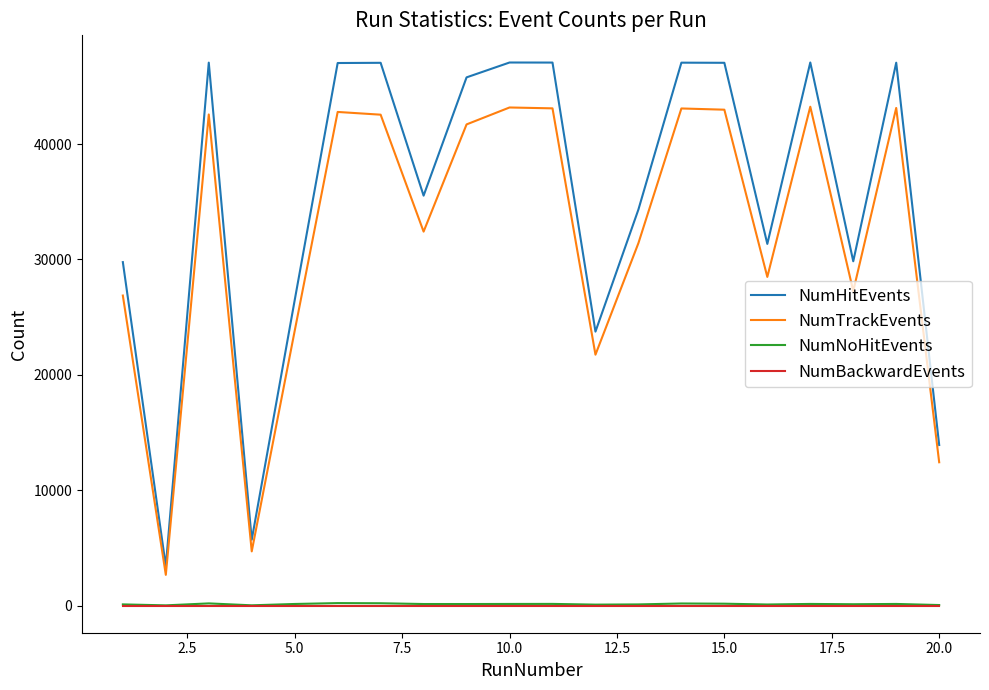

How many distinct data groups are displayed?

4